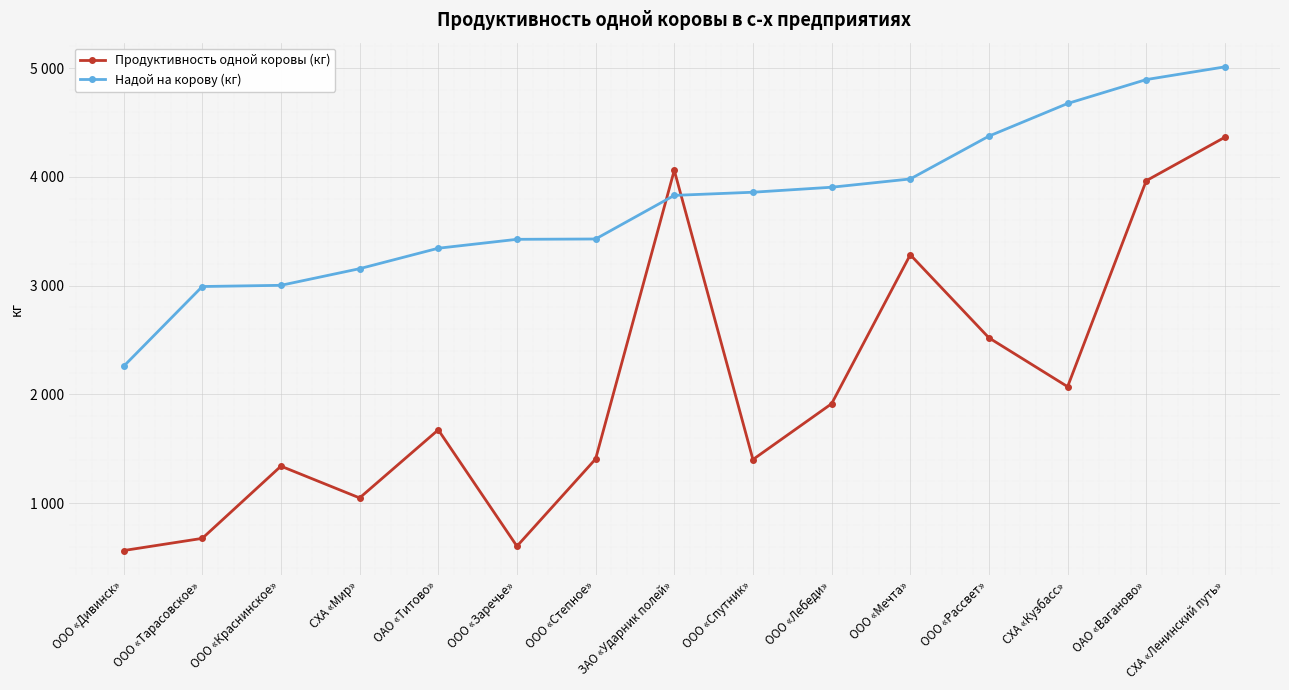

Where do Надой на корову (кг) and Продуктивность одной коровы (кг) first cross each other?

ООО «Степное» and ЗАО «Ударник полей»